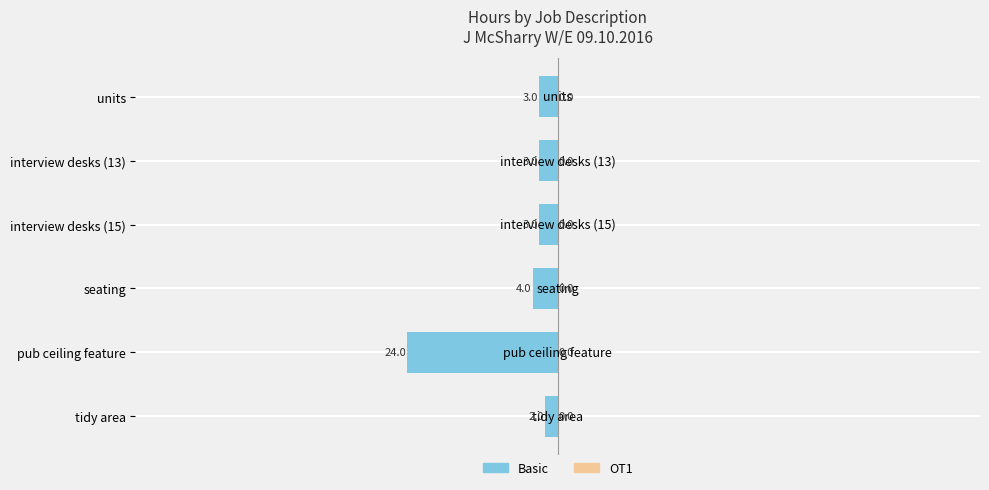

Are the bars horizontal?

Yes